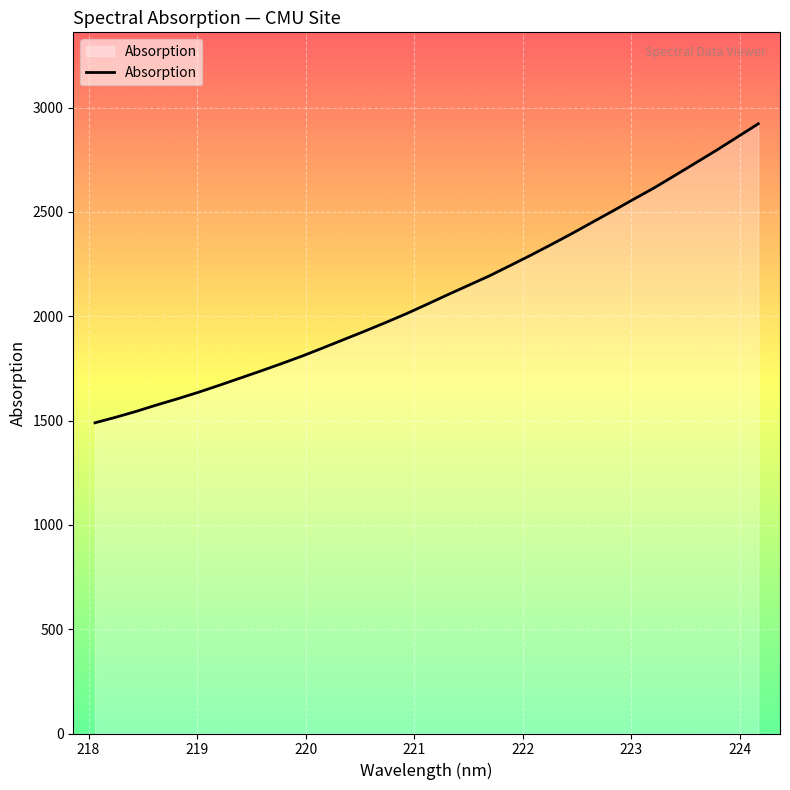

What is the minimum value shown in the chart?

1489.2